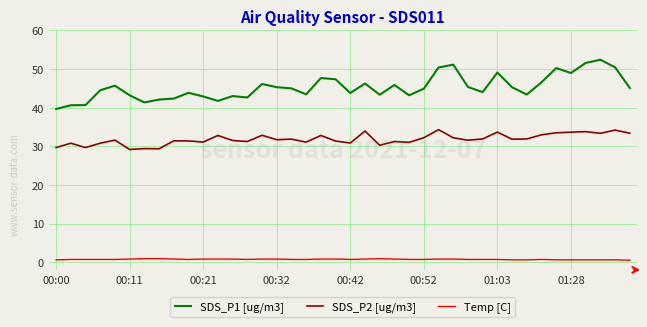

What is the average value of the SDS_P1 [ug/m3] series?

45.3